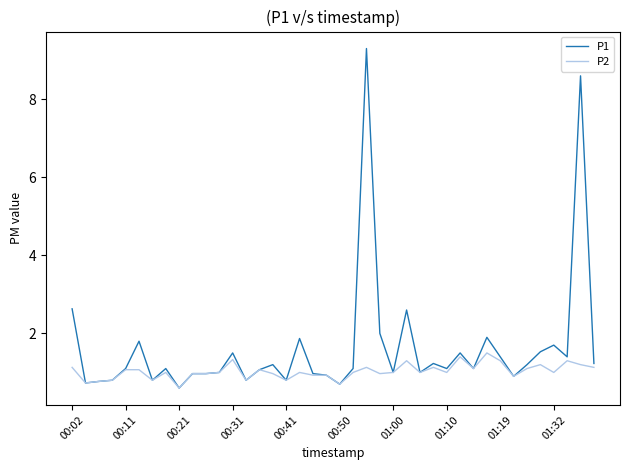

Which series has the widest spread of values?

P1